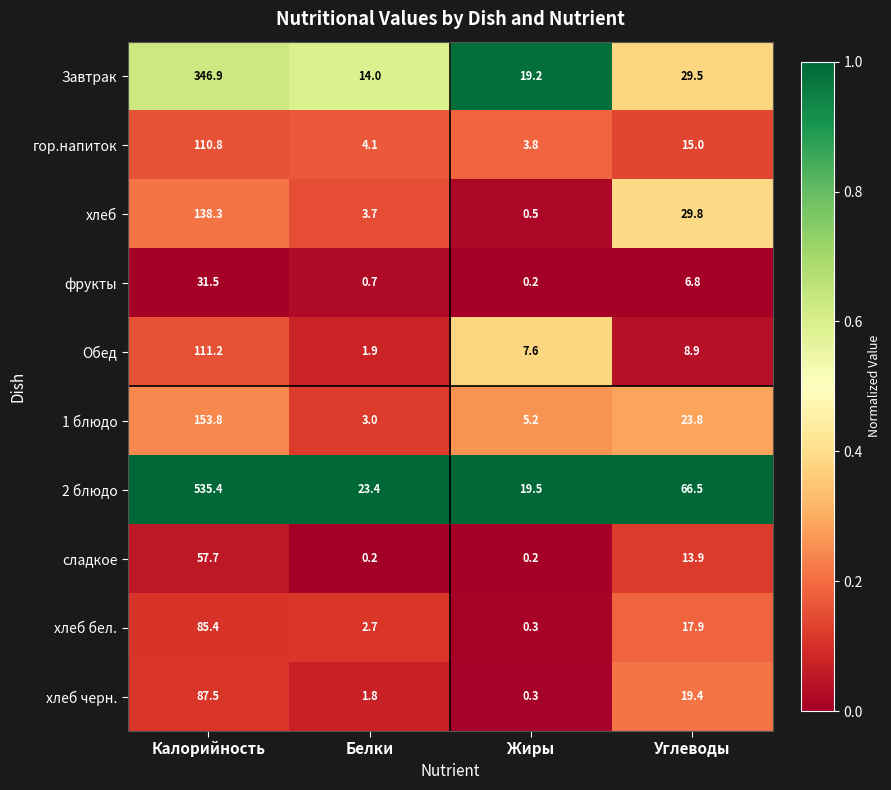

At which label does хлеб черн. reach its peak?

Калорийность